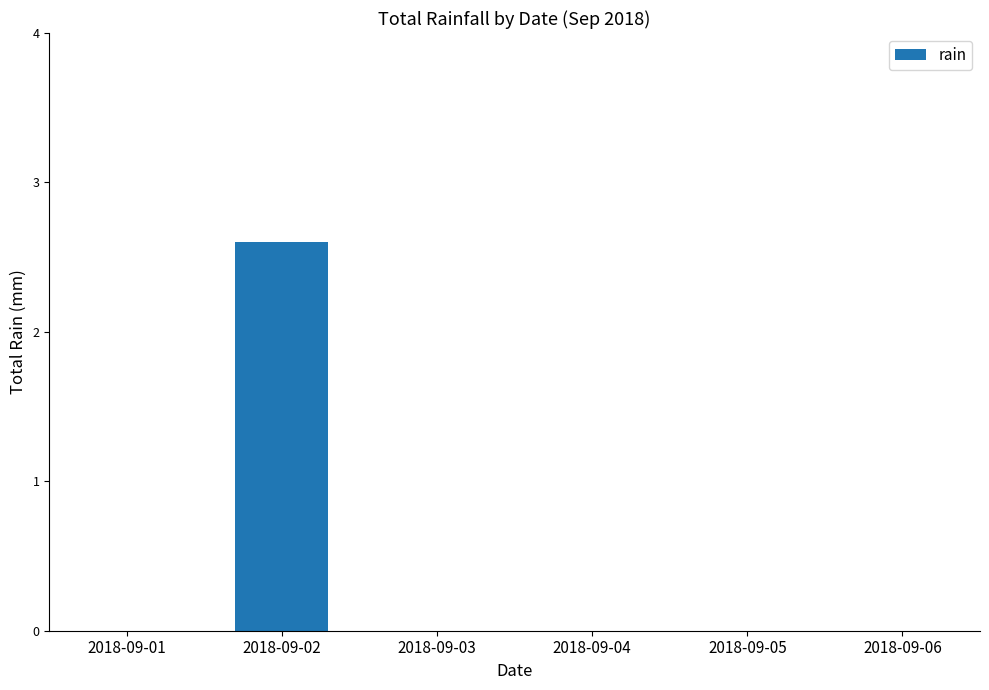

Reading left to right, transcribe all the data shown in this chart.

0.0	2.6	0.0	0.0	0.0	0.0